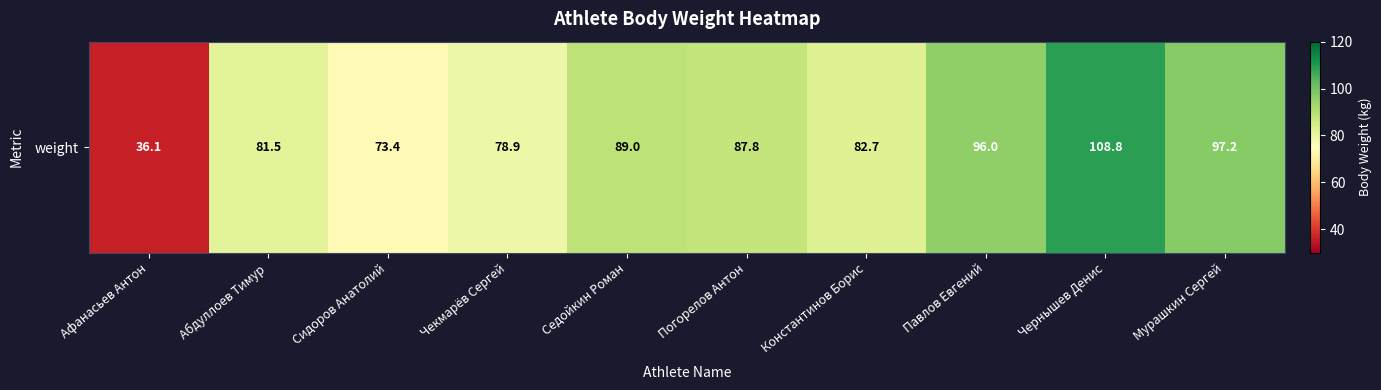

True or false: the data shows 73.4 at Сидоров Анатолий.

True